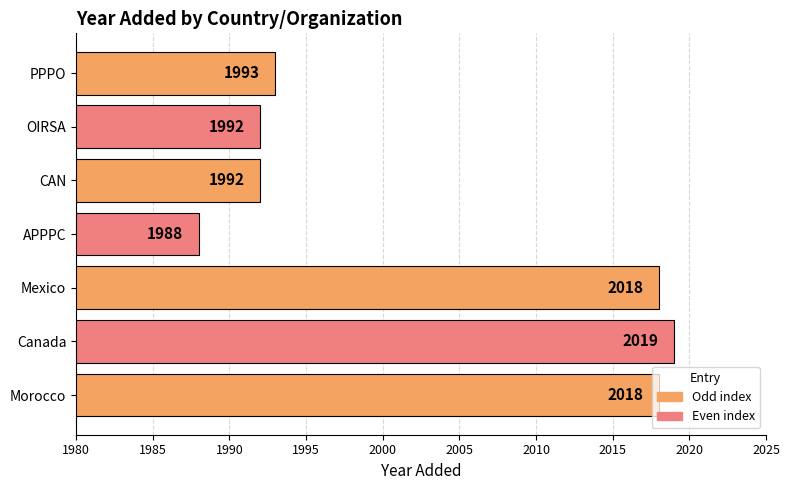

What is the difference between the maximum and minimum values?

31